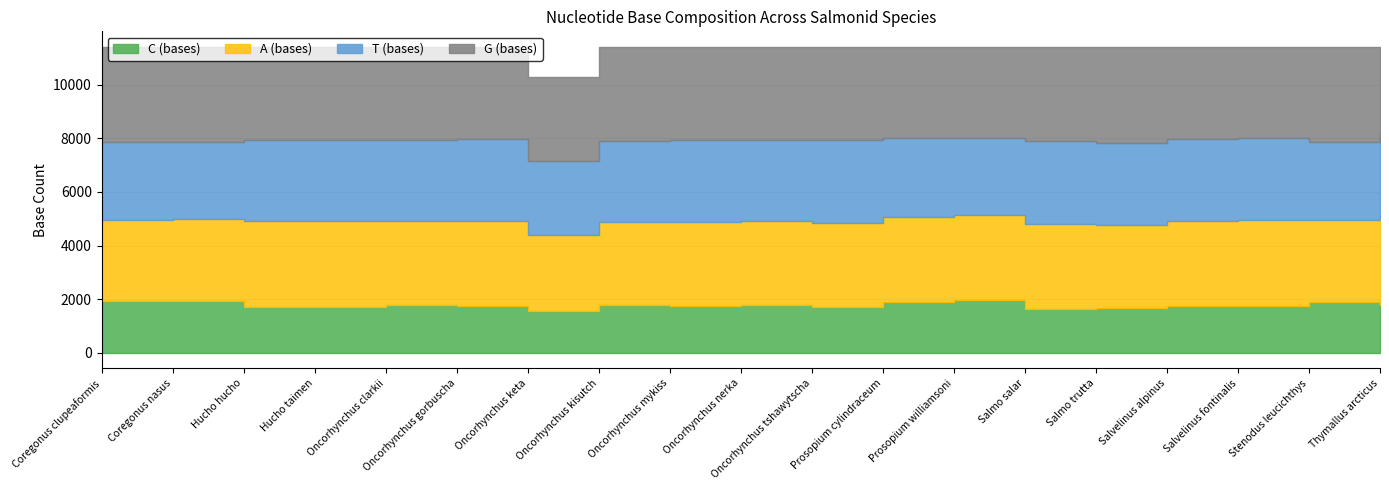

Reading right to left, extract all data points from this chart.

C (bases): Thymallus arcticus=1776	Stenodus leucichthys=1888	Salvelinus fontinalis=1744	Salvelinus alpinus=1751	Salmo trutta=1686	Salmo salar=1643	Prosopium williamsoni=1967	Prosopium cylindraceum=1888	Oncorhynchus tshawytscha=1725	Oncorhynchus nerka=1799	Oncorhynchus mykiss=1750	Oncorhynchus kisutch=1776	Oncorhynchus keta=1568	Oncorhynchus gorbuscha=1749	Oncorhynchus clarkii=1778	Hucho taimen=1699	Hucho hucho=1703	Coregonus nasus=1919	Coregonus clupeaformis=1919
A (bases): Thymallus arcticus=3319	Stenodus leucichthys=3066	Salvelinus fontinalis=3207	Salvelinus alpinus=3185	Salmo trutta=3096	Salmo salar=3153	Prosopium williamsoni=3174	Prosopium cylindraceum=3171	Oncorhynchus tshawytscha=3129	Oncorhynchus nerka=3137	Oncorhynchus mykiss=3137	Oncorhynchus kisutch=3096	Oncorhynchus keta=2832	Oncorhynchus gorbuscha=3164	Oncorhynchus clarkii=3149	Hucho taimen=3203	Hucho hucho=3210	Coregonus nasus=3055	Coregonus clupeaformis=3054
T (bases): Thymallus arcticus=3062	Stenodus leucichthys=2910	Salvelinus fontinalis=3072	Salvelinus alpinus=3049	Salmo trutta=3060	Salmo salar=3110	Prosopium williamsoni=2868	Prosopium cylindraceum=2971	Oncorhynchus tshawytscha=3087	Oncorhynchus nerka=2992	Oncorhynchus mykiss=3038	Oncorhynchus kisutch=3032	Oncorhynchus keta=2772	Oncorhynchus gorbuscha=3049	Oncorhynchus clarkii=3003	Hucho taimen=3039	Hucho hucho=3034	Coregonus nasus=2883	Coregonus clupeaformis=2874
G (bases): Thymallus arcticus=3238	Stenodus leucichthys=3547	Salvelinus fontinalis=3396	Salvelinus alpinus=3434	Salmo trutta=3569	Salmo salar=3506	Prosopium williamsoni=3402	Prosopium cylindraceum=3381	Oncorhynchus tshawytscha=3470	Oncorhynchus nerka=3486	Oncorhynchus mykiss=3472	Oncorhynchus kisutch=3509	Oncorhynchus keta=3097	Oncorhynchus gorbuscha=3450	Oncorhynchus clarkii=3482	Hucho taimen=3465	Hucho hucho=3459	Coregonus nasus=3554	Coregonus clupeaformis=3564